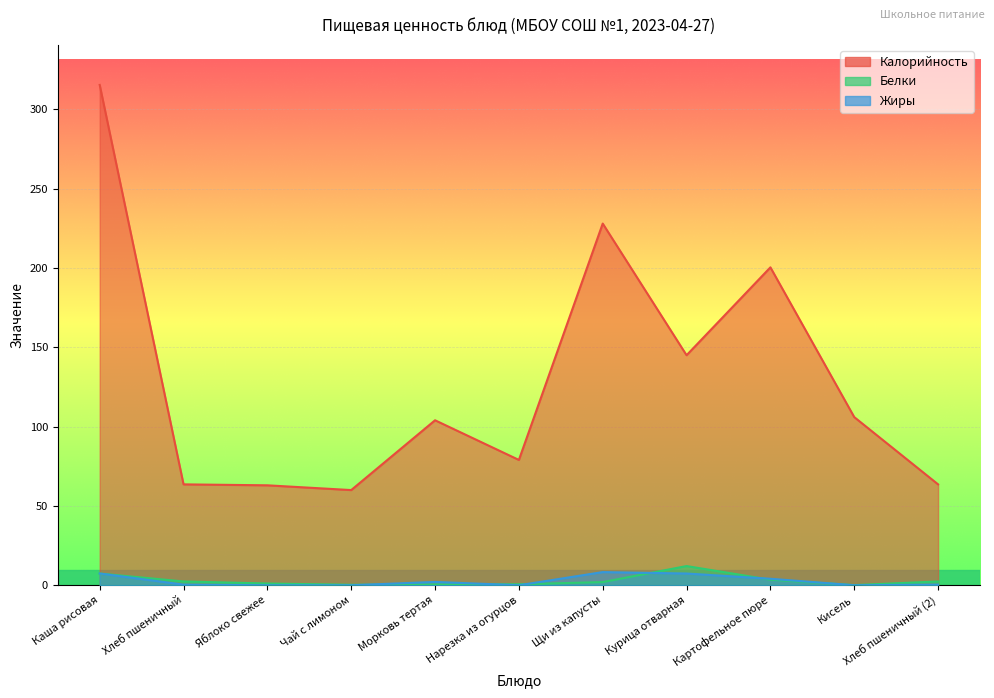

At Щи из капусты, list the series in order from largest to smallest.

Калорийность, Жиры, Белки